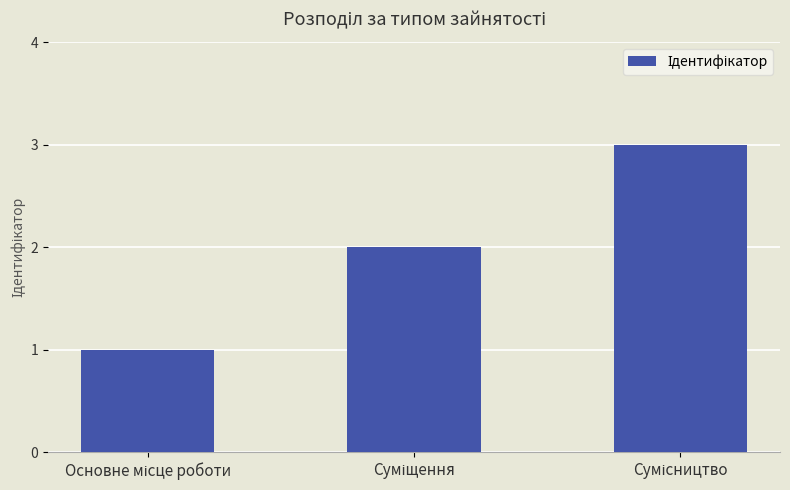

What is the maximum value shown in the chart?

3